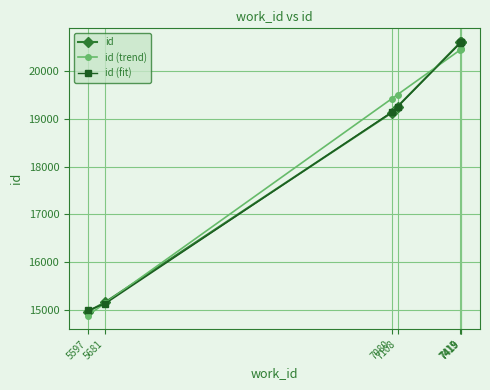

What is the difference between the highest and lowest values at 7415?

153.1